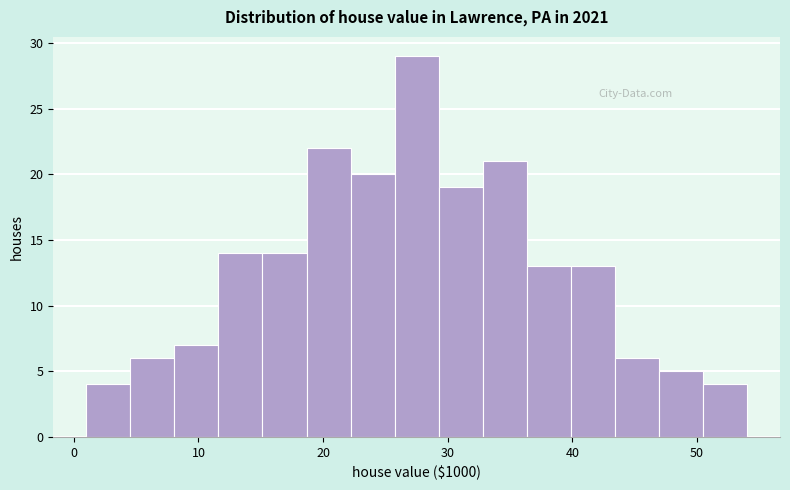

Around what value on the x-axis is the tallest bar? Give the approximate position of its centre, as read against the axis.

28